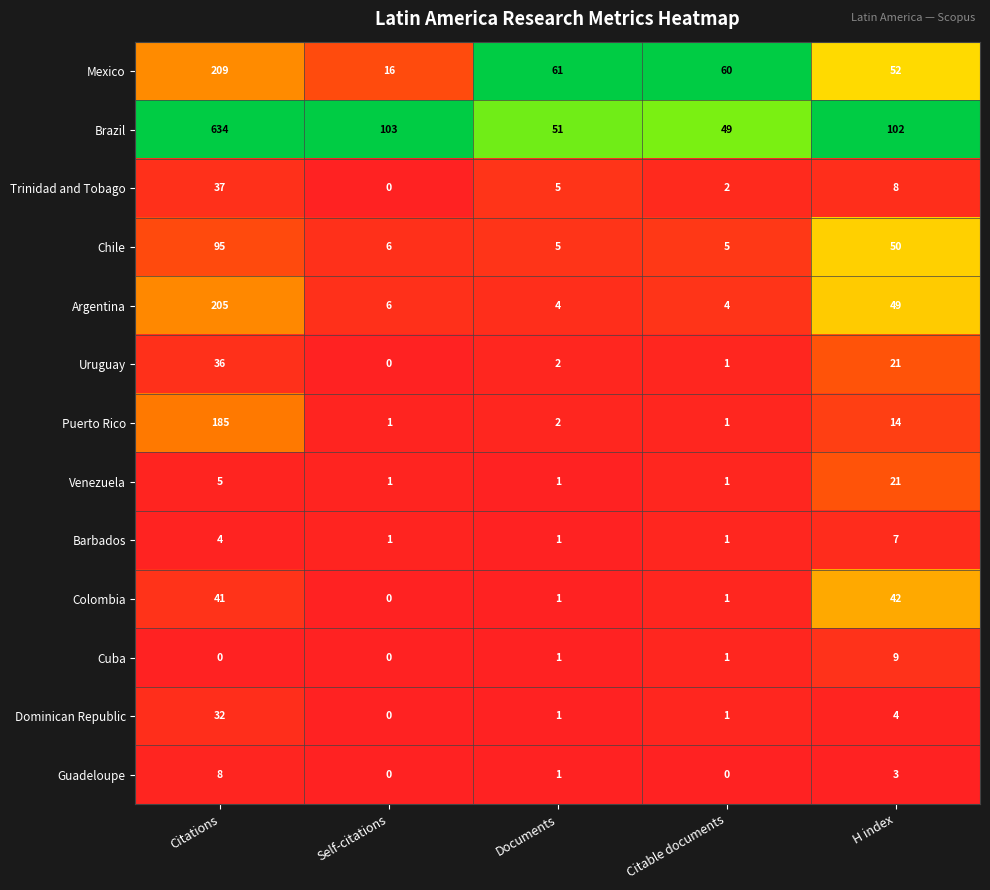

The value of Cuba at Citable documents is 0. True or false?

False